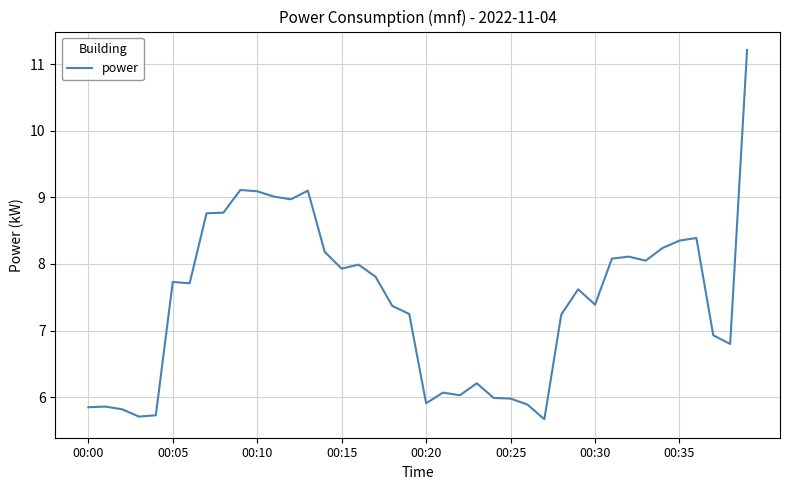

What is the greatest value displayed?

11.2